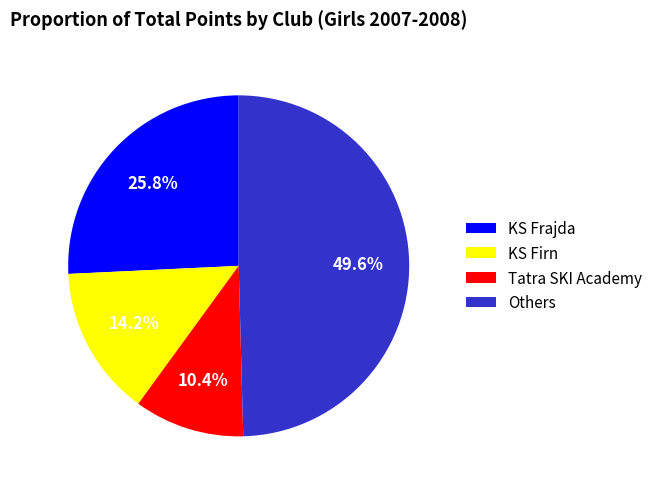

What is the largest slice in the pie chart?

Others